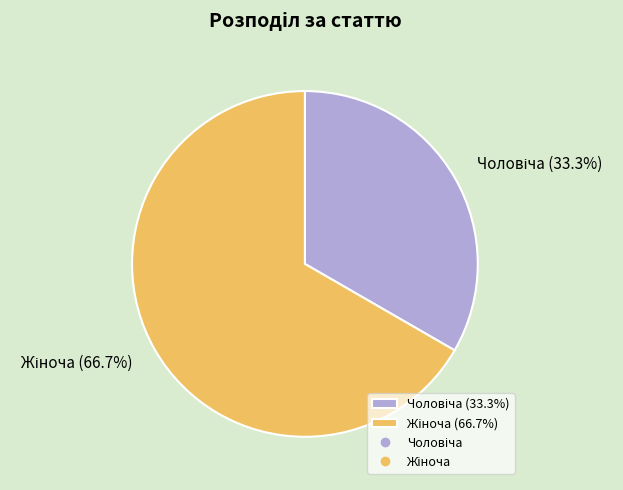

Does any single category account for the majority?

Yes